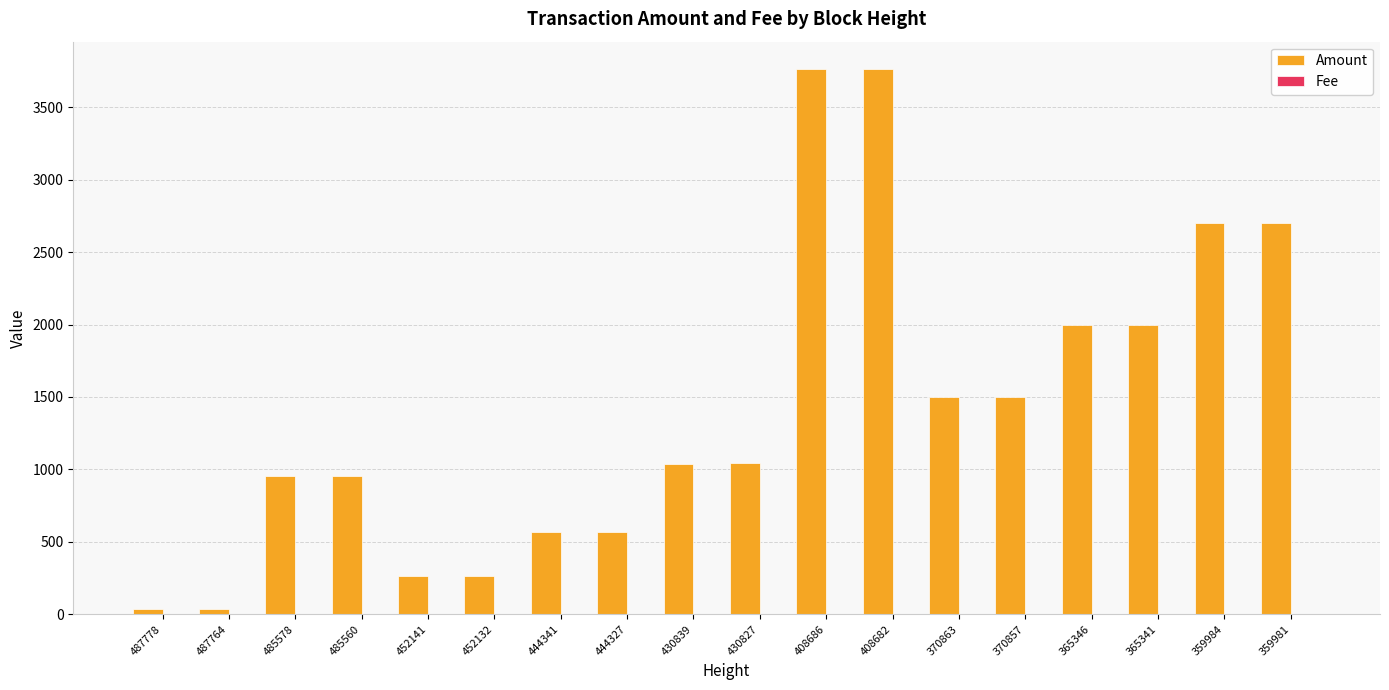

What is the maximum value for Amount?

3764